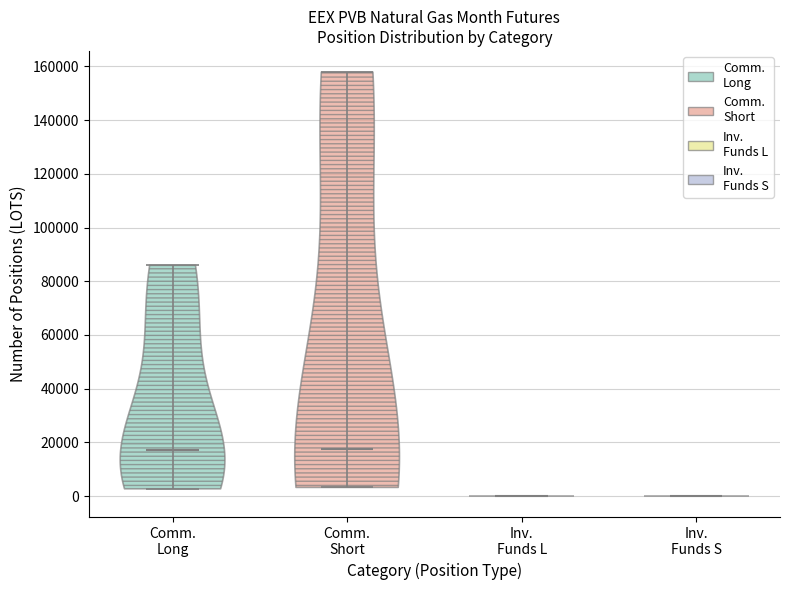

What is the highest point the violin for Inv. Funds L reaches on the y-axis? The values are not printed on the chart, so give them approximately, as read against the axis.

0